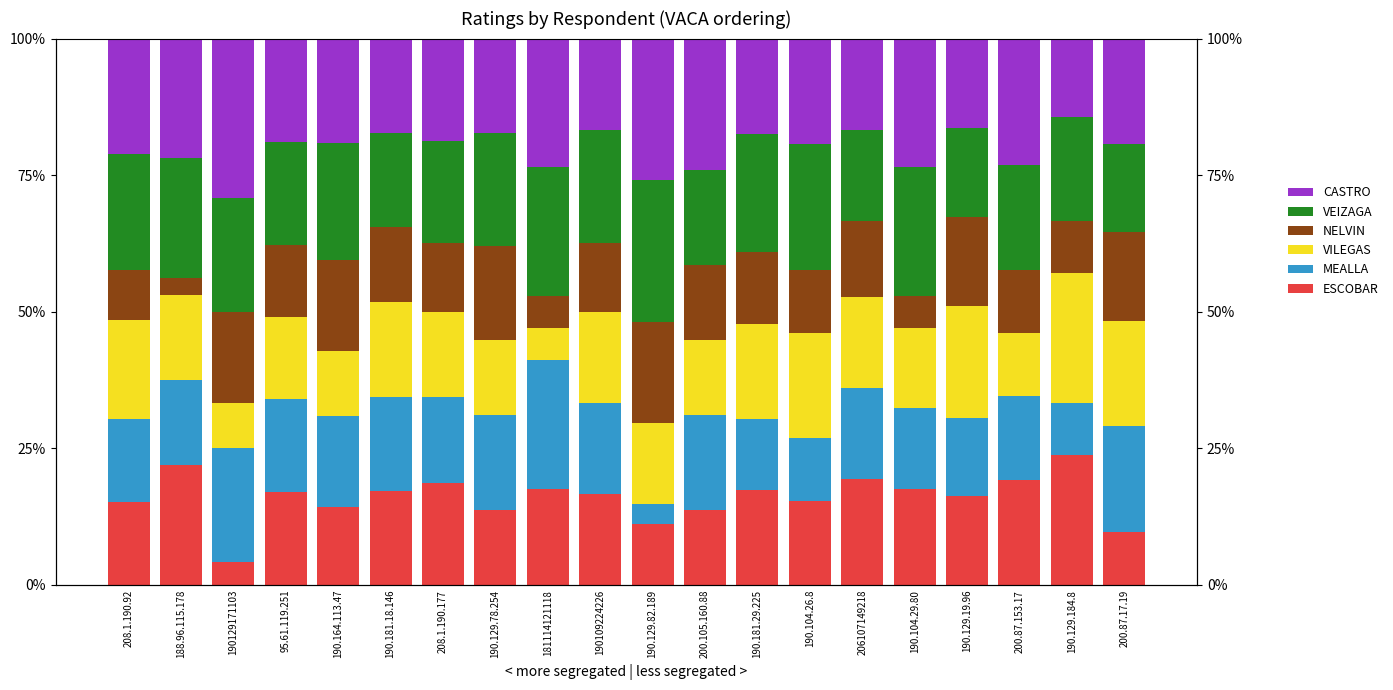

At which label does MEALLA reach its minimum?

190.129.82.189